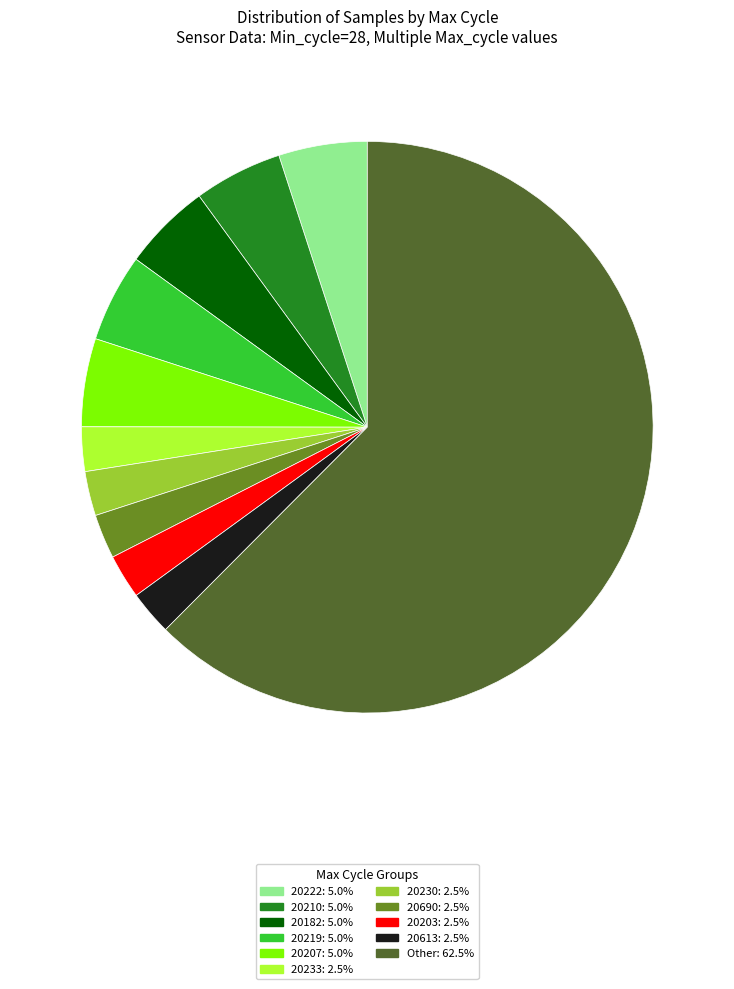

Combined, do 20233: 2.5% and 20182: 5.0% account for over 50%?

No